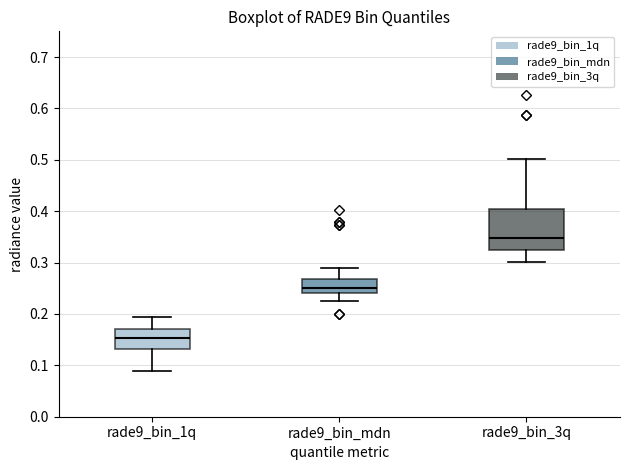

Reading left to right, read every box against the y-axis: the position of its median line, the range the box covers, and the ends of its whiskers. The values are not printed on the chart, so give them approximately, as read against the axis.

rade9_bin_1q: median 0.15, box 0.13 to 0.17, whiskers 0.09 to 0.19
rade9_bin_mdn: median 0.25, box 0.24 to 0.27, whiskers 0.22 to 0.29
rade9_bin_3q: median 0.35, box 0.32 to 0.40, whiskers 0.30 to 0.50